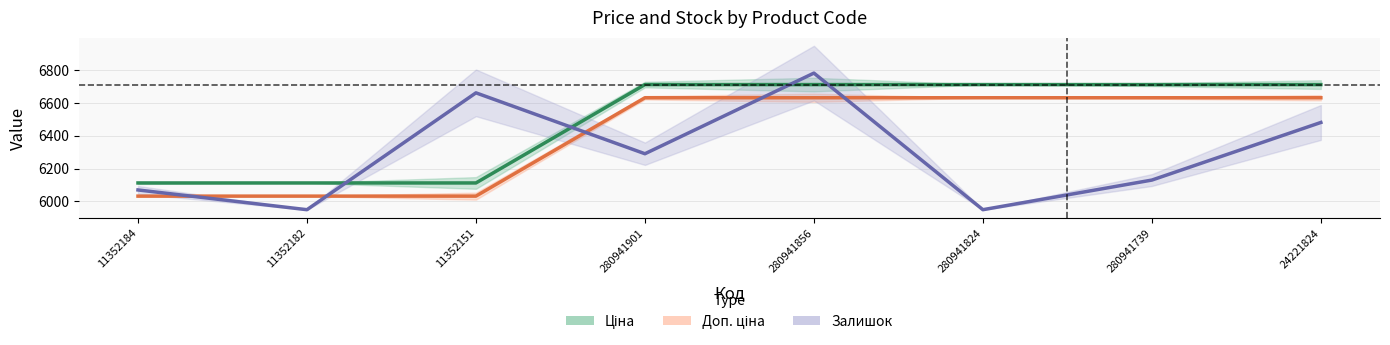

In Залишок, how many points are lower than both neighbors (excluding endpoints)?

3